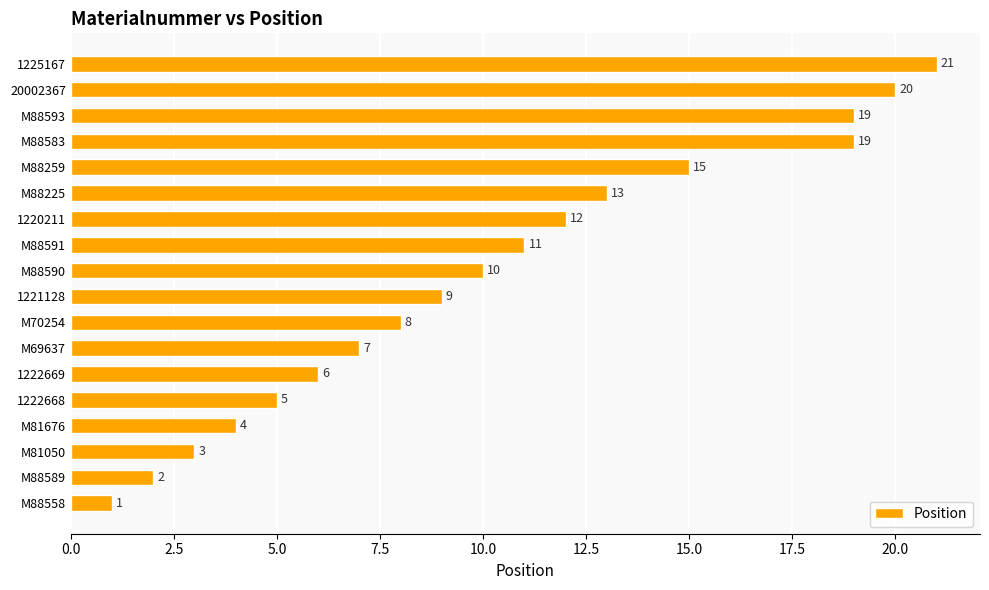

The chart shows a value of 3 at M81050. True or false?

True